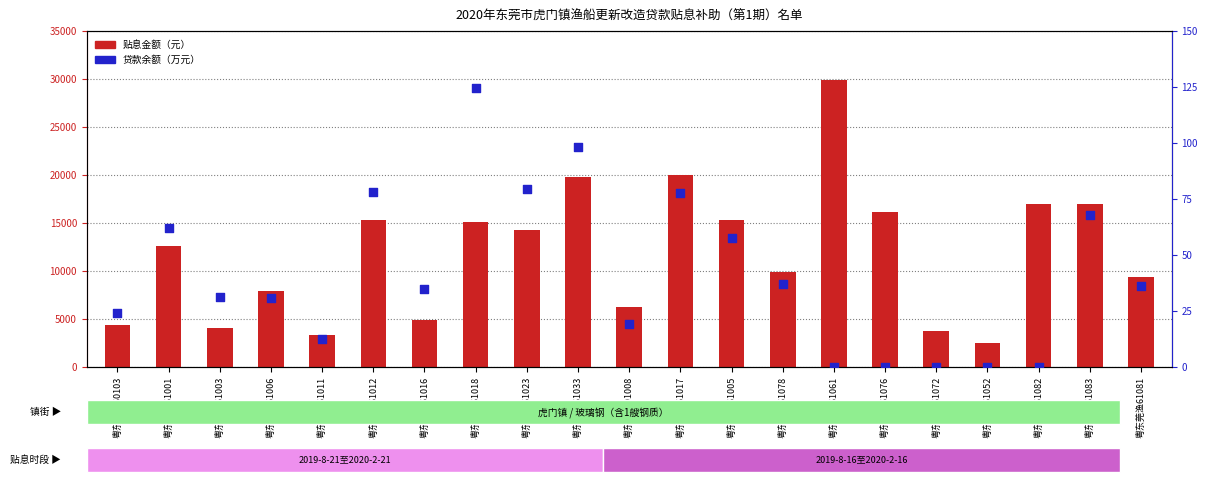

At which category is the sum across all series the highest?

粤东莞渔61061